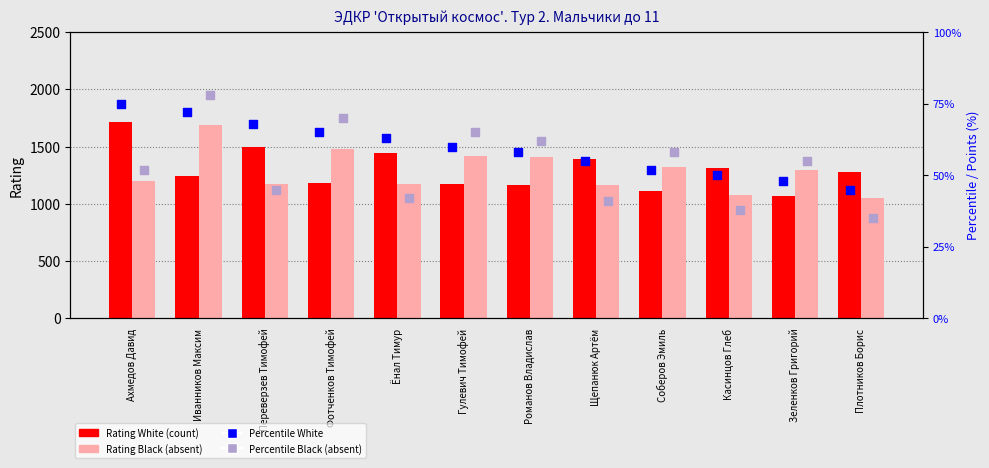

At how many categories does at least one series exceed 1341?

8